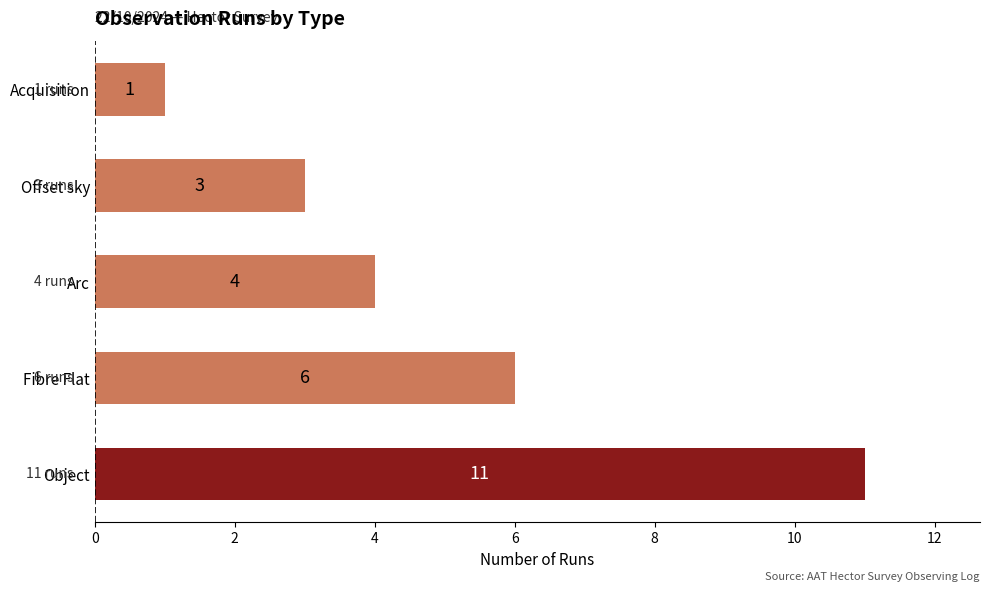

How many values are between 3 and 6?

3